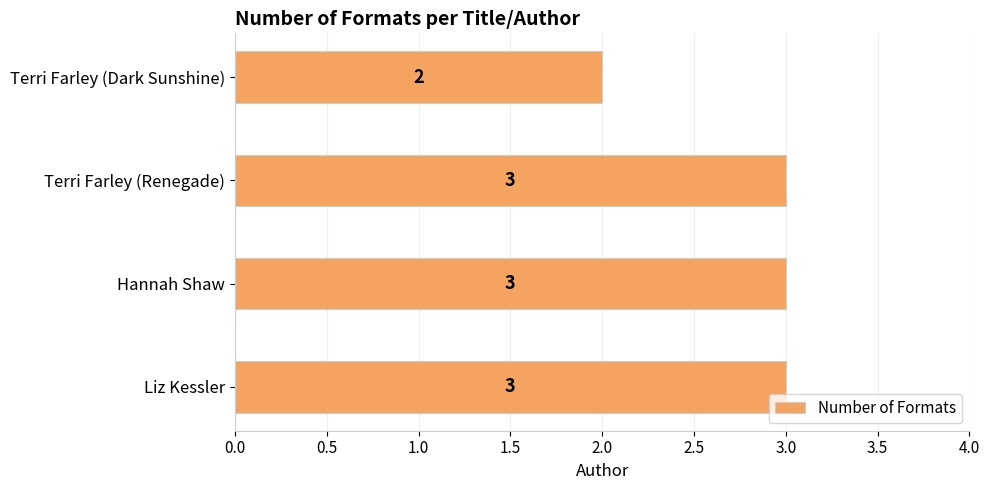

What is the ratio of the value at Liz Kessler to the value at Terri Farley (Renegade)?

1.0